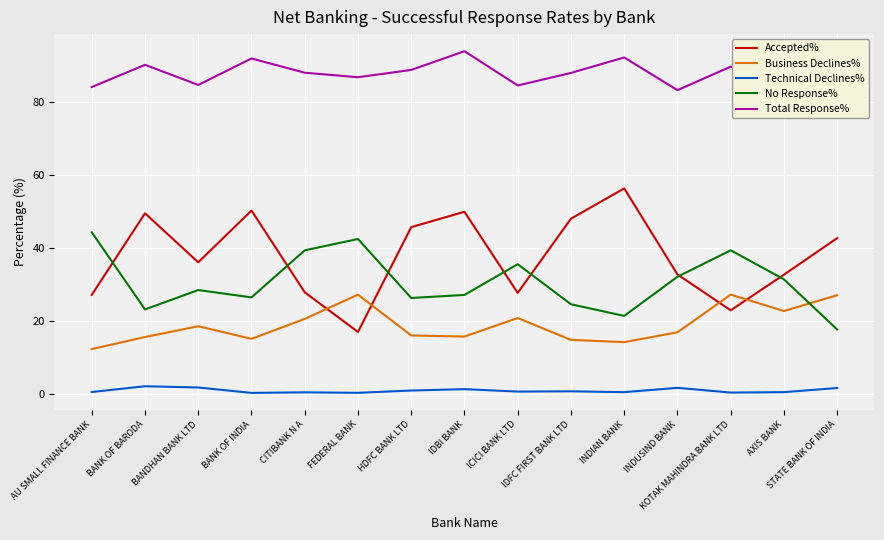

What is the sum of the Accepted% values at KOTAK MAHINDRA BANK LTD and HDFC BANK LTD?

68.7